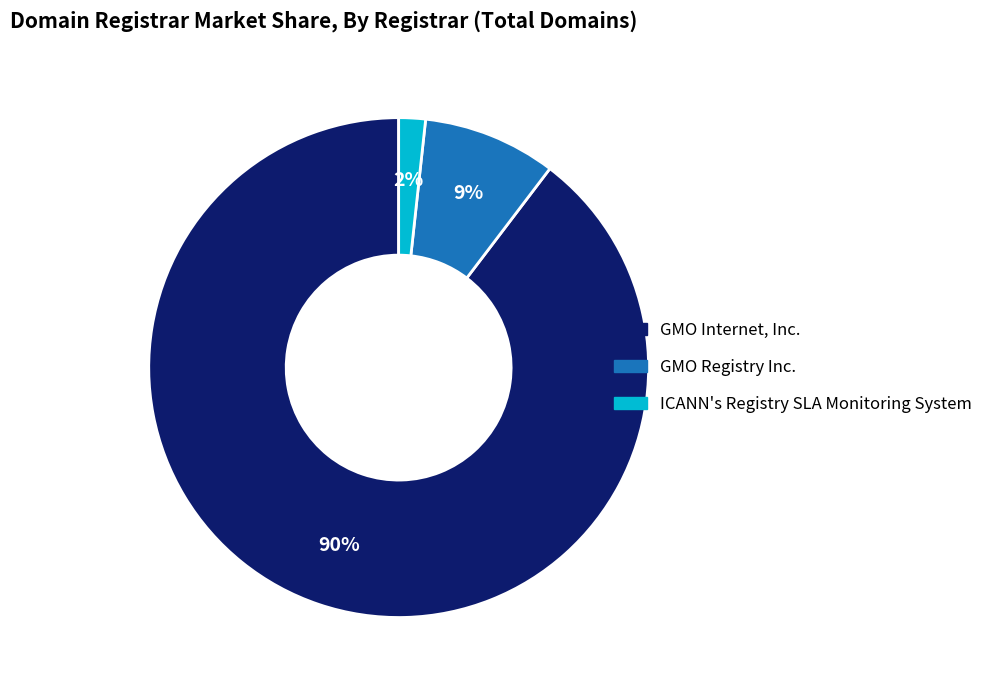

To the nearest percent, what percentage of the pie is ICANN's Registry SLA Monitoring System?

2%